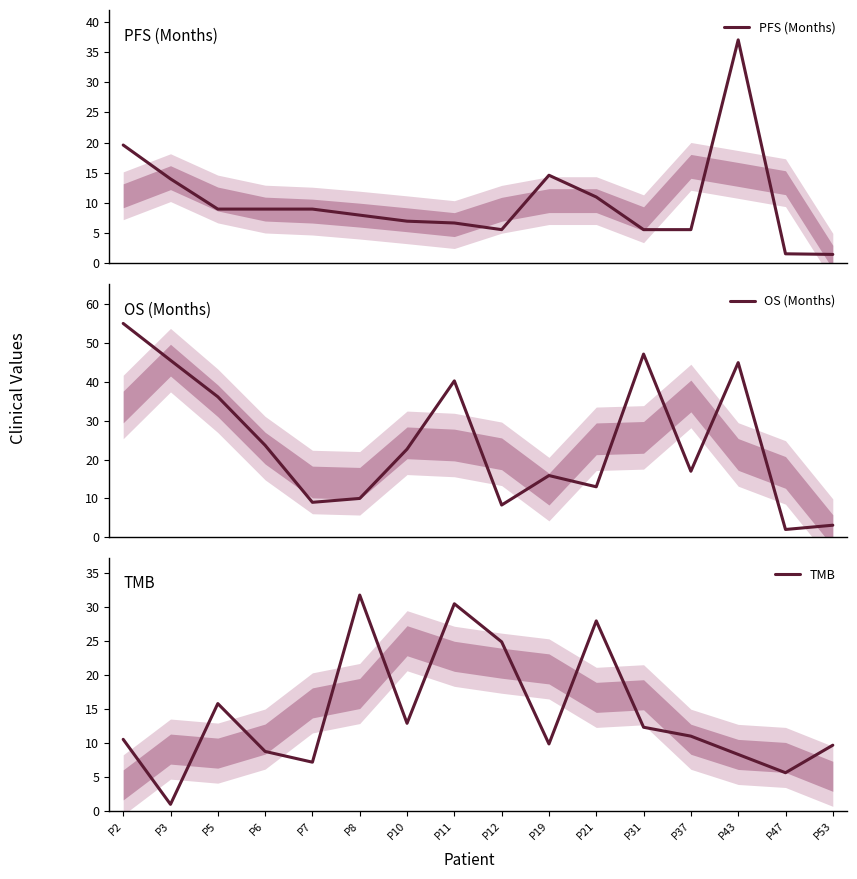

True or false: TMB and PFS (Months) intersect in this chart.

True